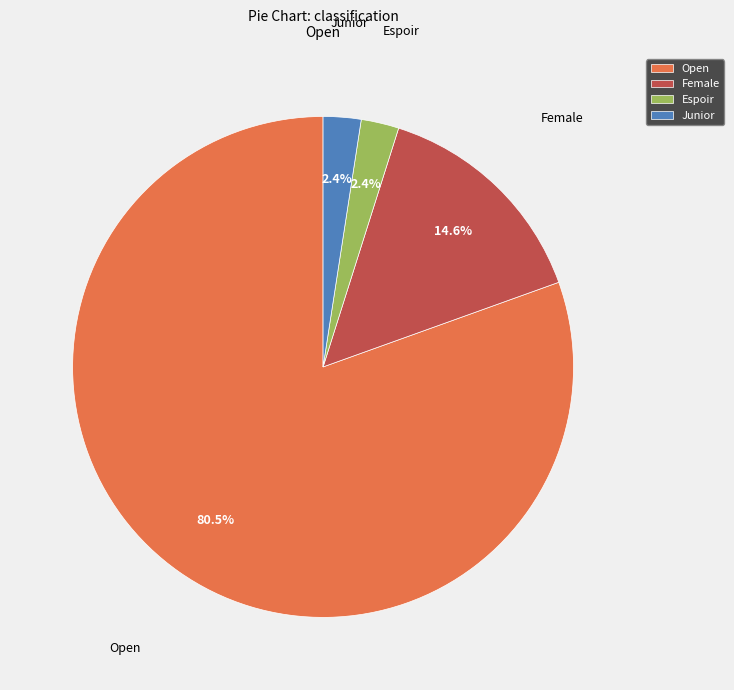

How many segments does this pie chart have?

4